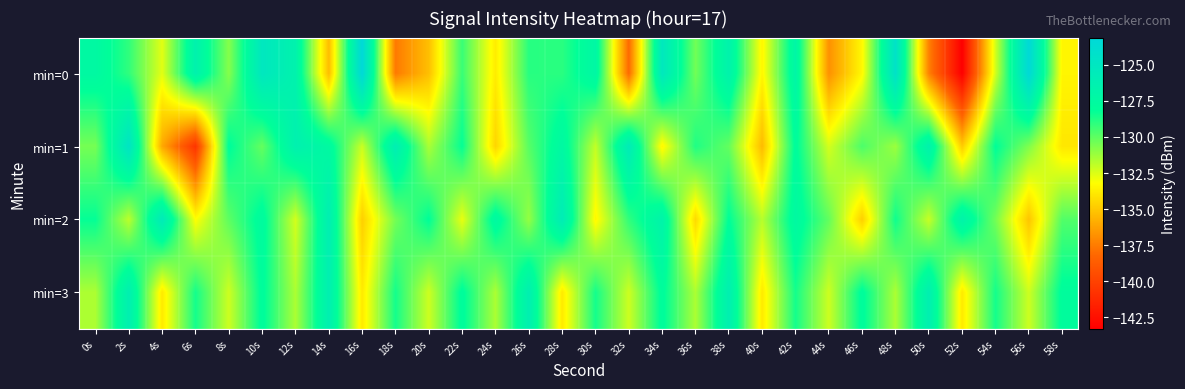

What is the maximum value shown in the chart?

-123.1